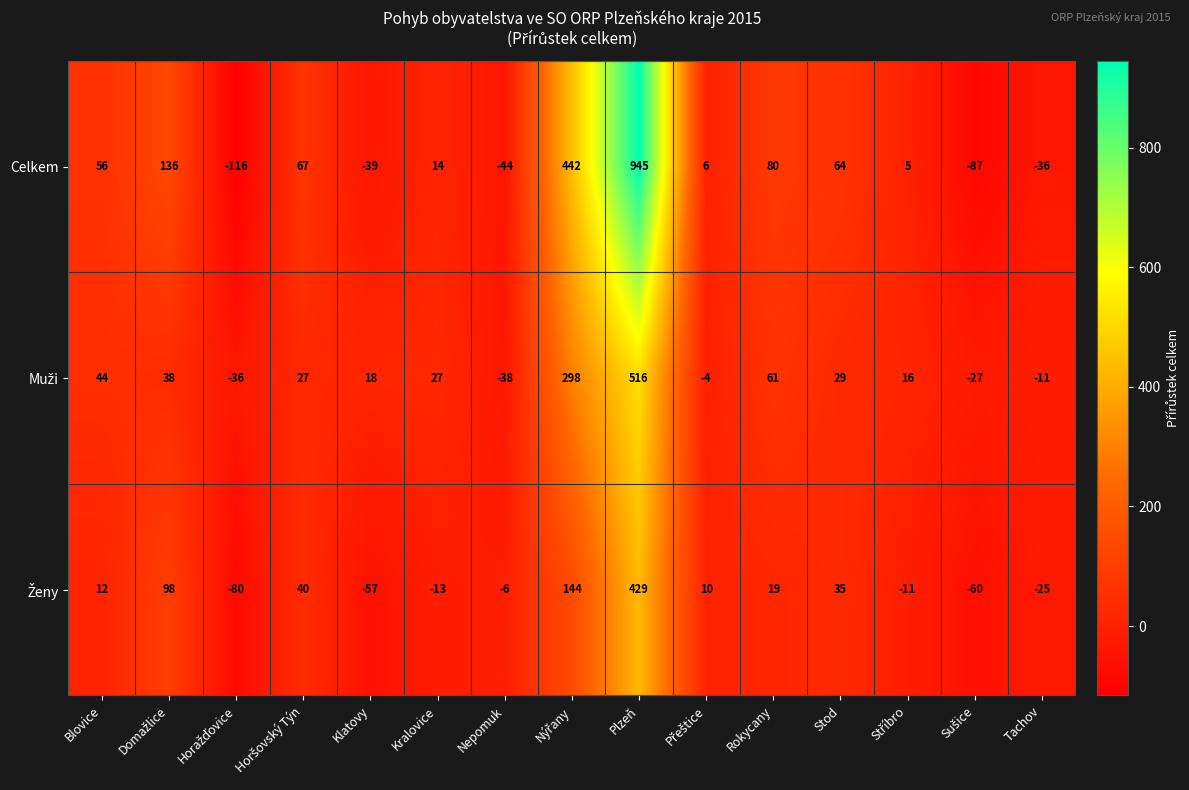

How many distinct data groups are displayed?

3